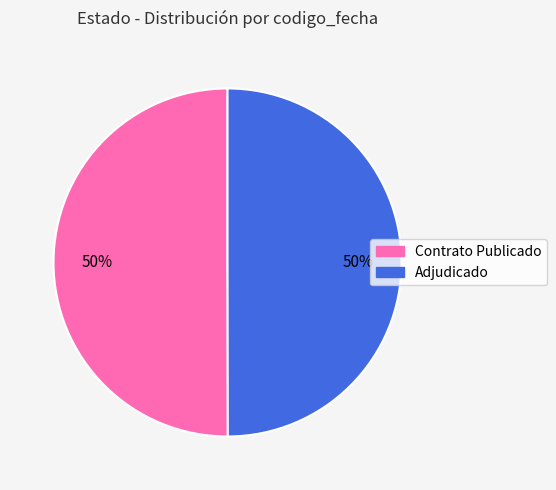

To the nearest percent, what is the combined percentage of Adjudicado and Contrato Publicado?

100%